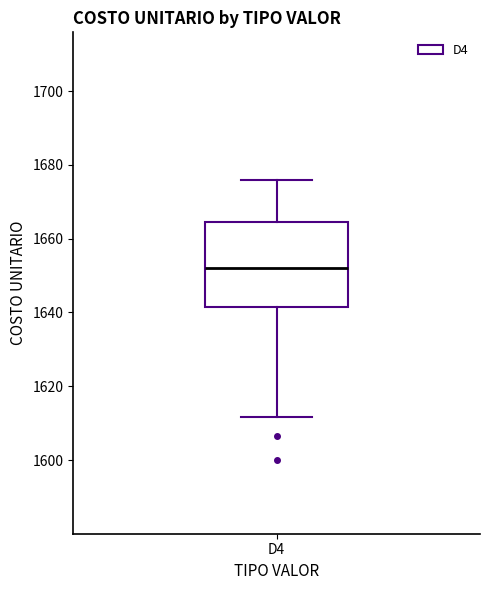

Transcribe this box plot: give where the median line is, the range the box spans, and where the two whiskers end, as read against the y-axis. The values are not printed on the chart, so give them approximately, as read against the axis.

median 1652, box 1642 to 1664, whiskers 1612 to 1676